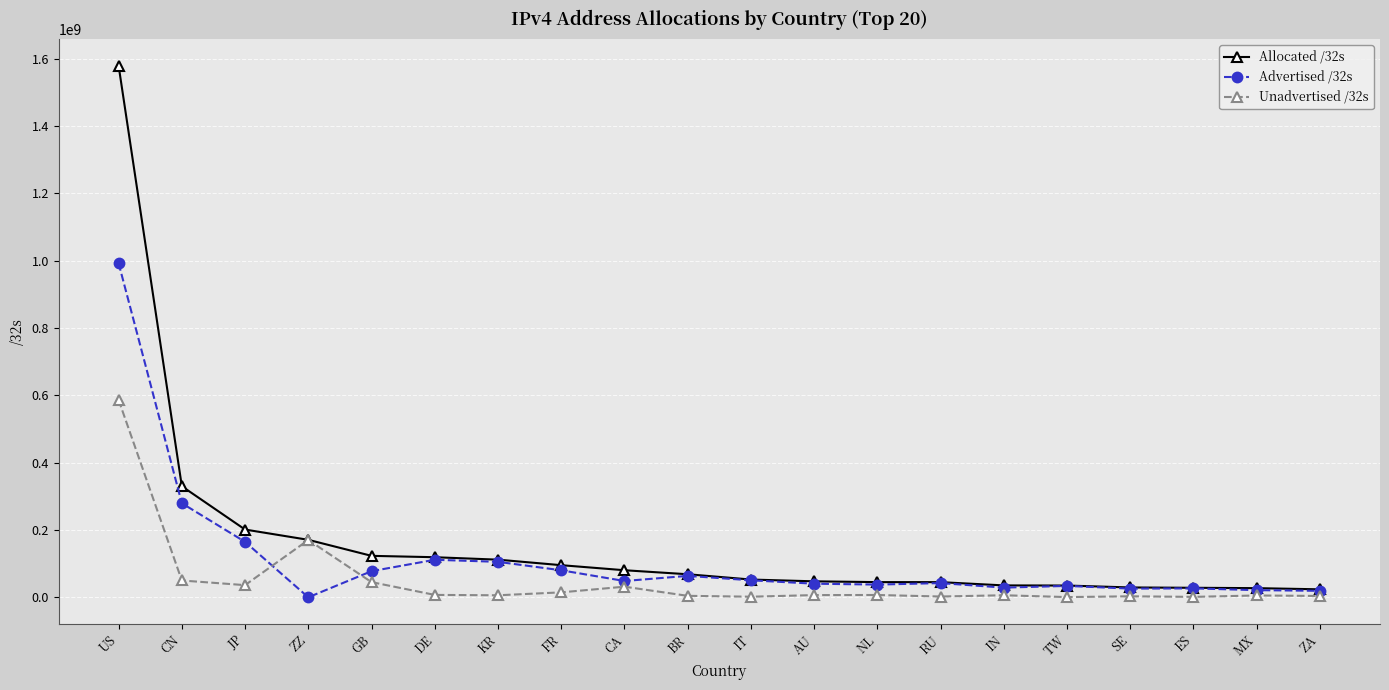

What is the value of the Unadvertised /32s point at the 3rd from the left?

36586816